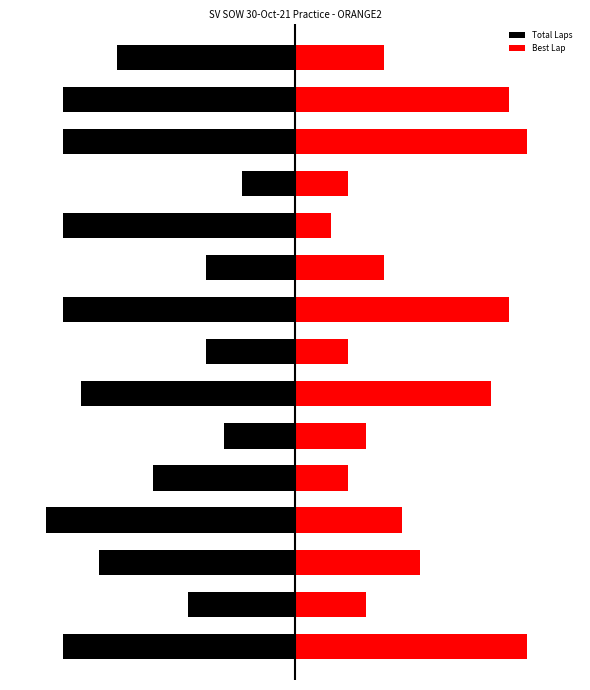

What is the value of the Best Lap bar at the 4th from the left?

6